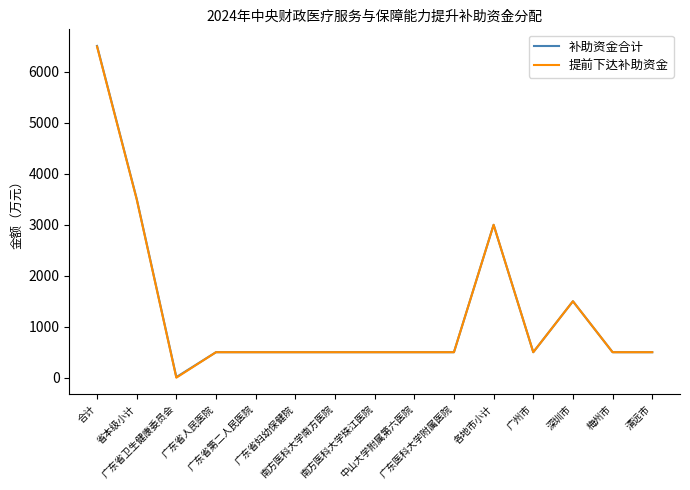

The 提前下达补助资金 series shows 103 at 梅州市. True or false?

False